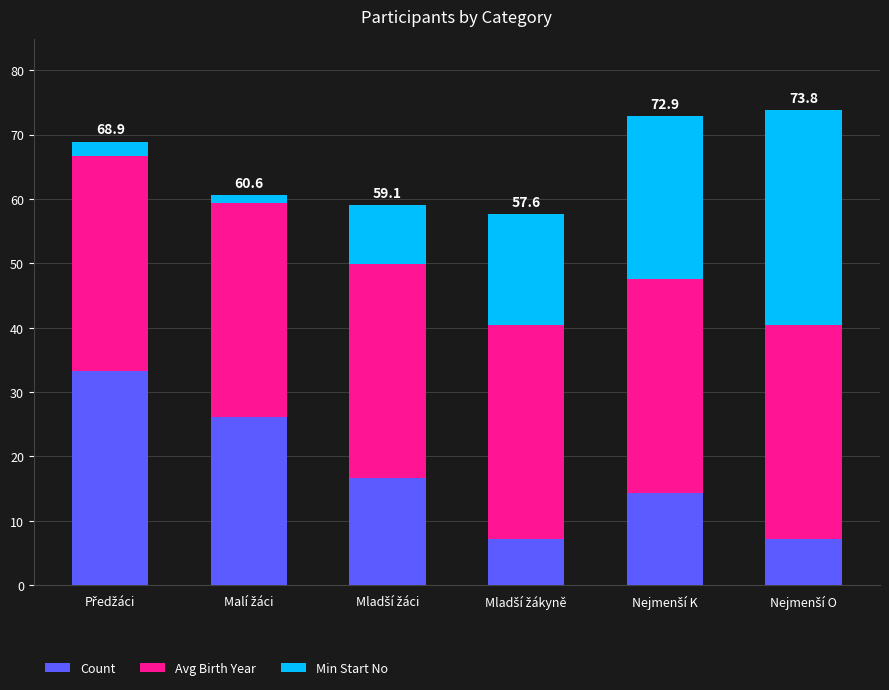

Reading left to right, transcribe the values for Count.

33.3	26.2	16.7	7.1	14.3	7.1